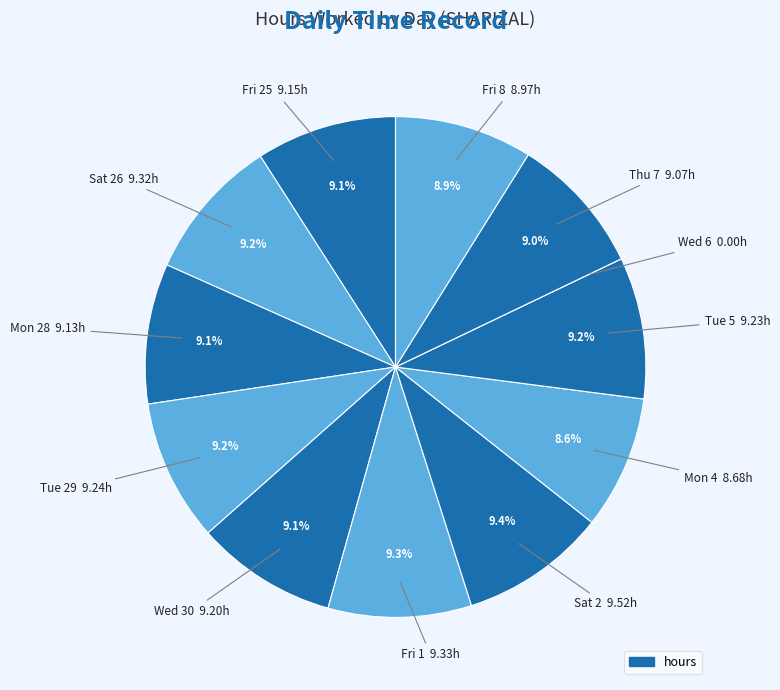

Which slice is the largest?

Sat 2